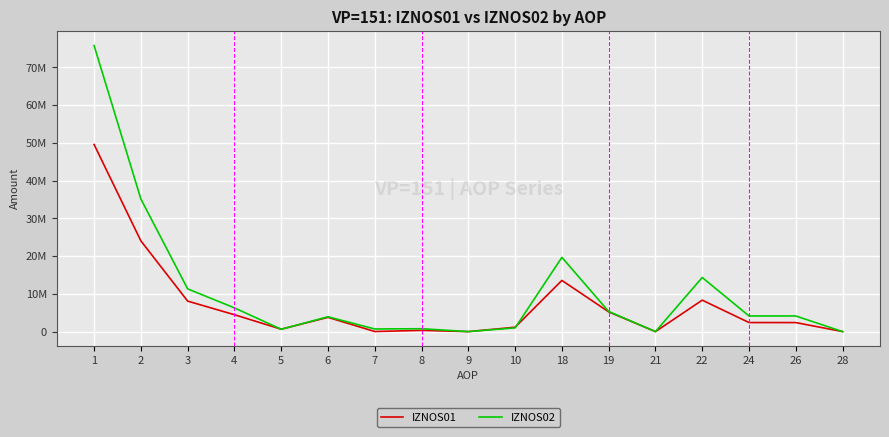

Does the chart have visible grid lines?

Yes